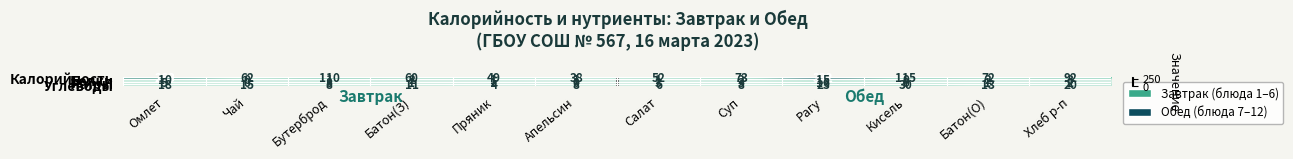

Rank the categories by Калорийность value from lowest to highest.

Апельсин, Пряник, Салат, Батон(З), Чай, Батон(О), Суп, Хлеб р-п, Бутерброд, Кисель, Омлет, Рагу